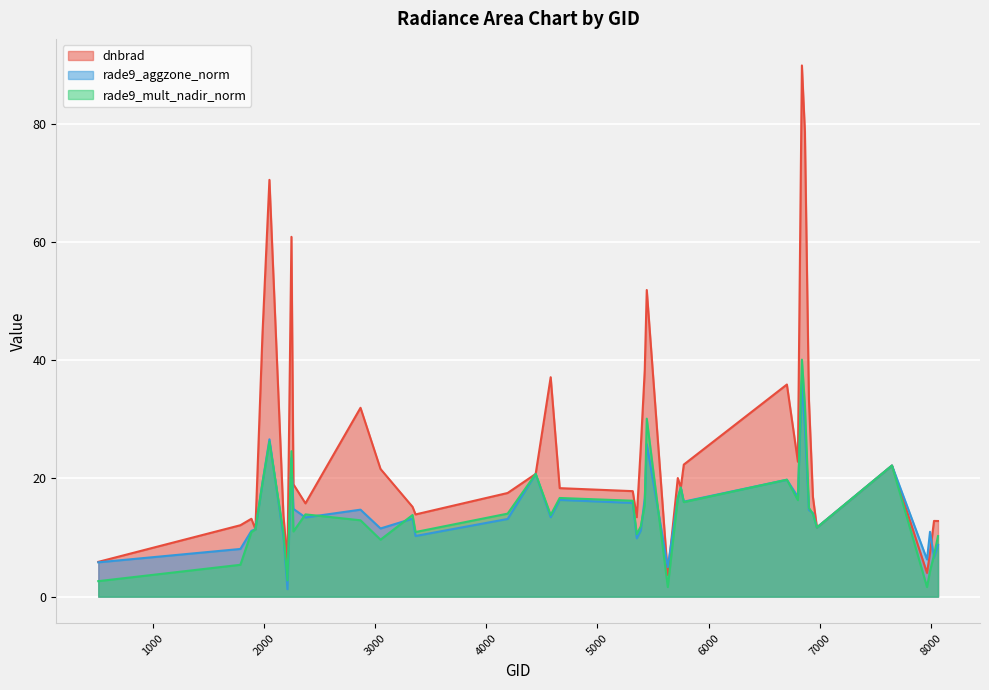

In dnbrad, how many points are higher than both neighbors (excluding endpoints)?

11